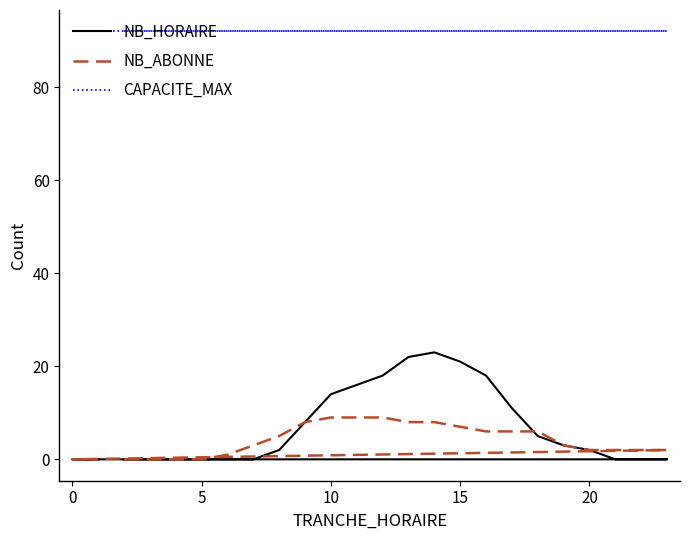

Does the chart have visible grid lines?

No